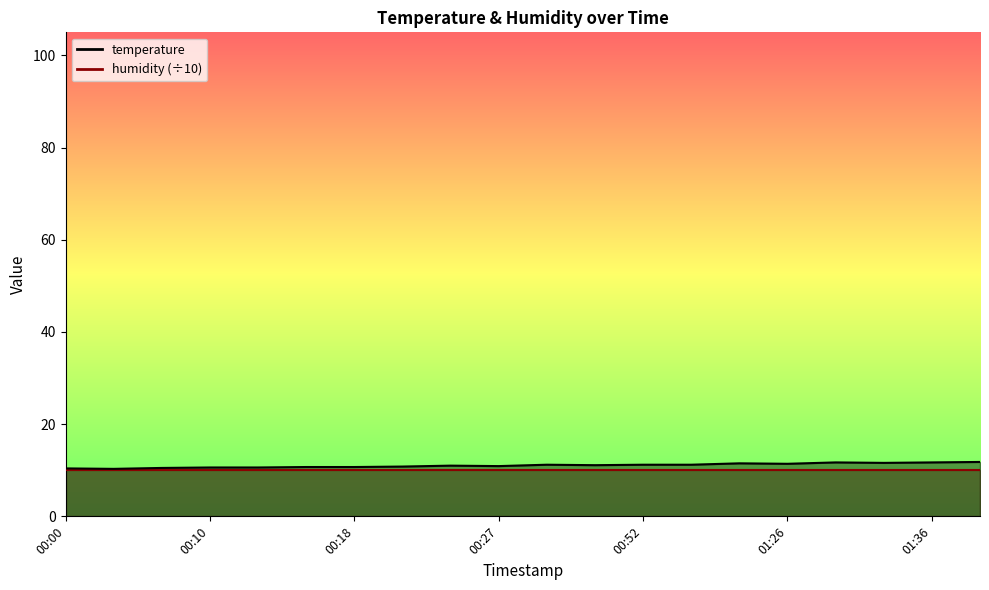

Rank the categories by value from highest to lowest.

01:43, 01:31, 01:36, 01:33, 01:23, 01:26, 00:42, 00:52, 00:59, 00:44, 00:22, 00:27, 00:20, 00:15, 00:18, 00:10, 00:13, 00:05, 00:00, 00:03